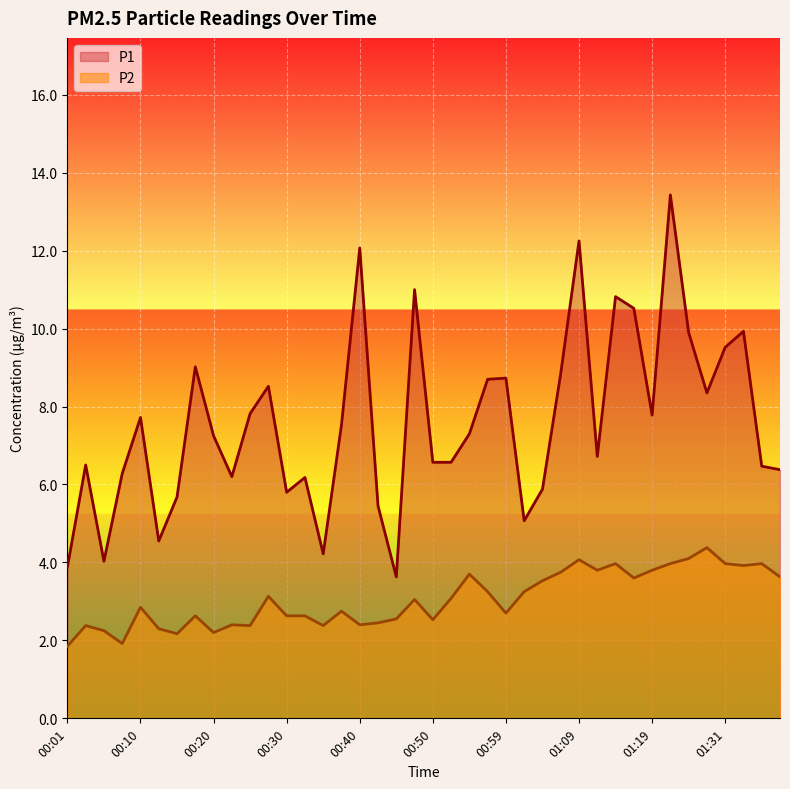

Reading left to right, transcribe all the data shown in this chart.

P1: 3.9	6.5	4.0	6.3	7.7	4.5	5.7	9.0	7.2	6.2	7.8	8.5	5.8	6.2	4.2	7.5	12.1	5.5	3.6	11.0	6.6	6.6	7.3	8.7	8.7	5.1	5.9	8.8	12.2	6.7	10.8	10.5	7.8	13.4	9.9	8.3	9.5	9.9	6.5	6.4
P2: 1.9	2.4	2.2	1.9	2.9	2.3	2.2	2.6	2.2	2.4	2.4	3.1	2.6	2.6	2.4	2.8	2.4	2.5	2.5	3.0	2.5	3.1	3.7	3.2	2.7	3.2	3.5	3.8	4.1	3.8	4.0	3.6	3.8	4.0	4.1	4.4	4.0	3.9	4.0	3.6